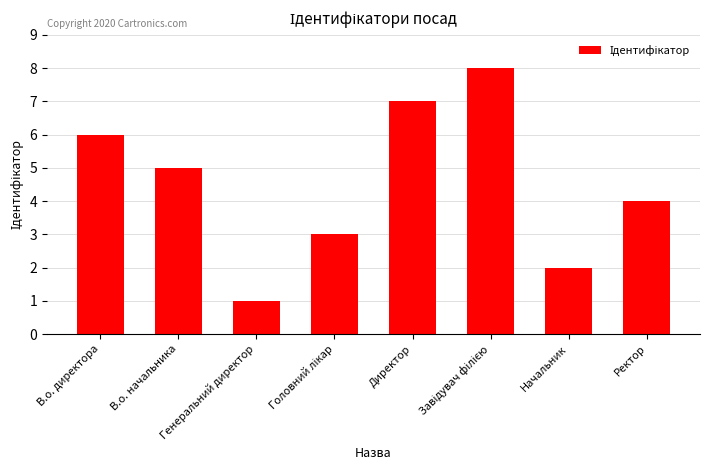

Between В.о. директора and В.о. начальника, which is larger?

В.о. директора